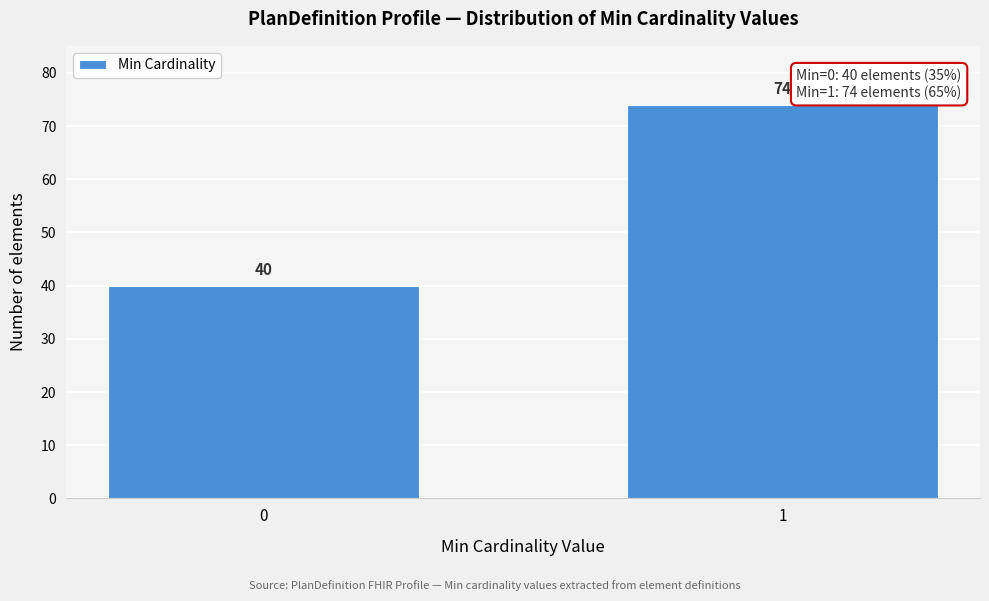

Reading left to right, transcribe all the data shown in this chart.

0=40	1=74